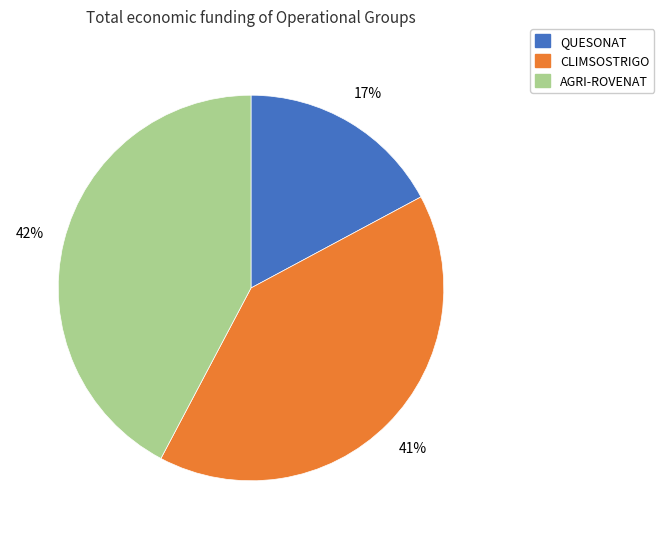

Is there a majority slice in this chart?

No